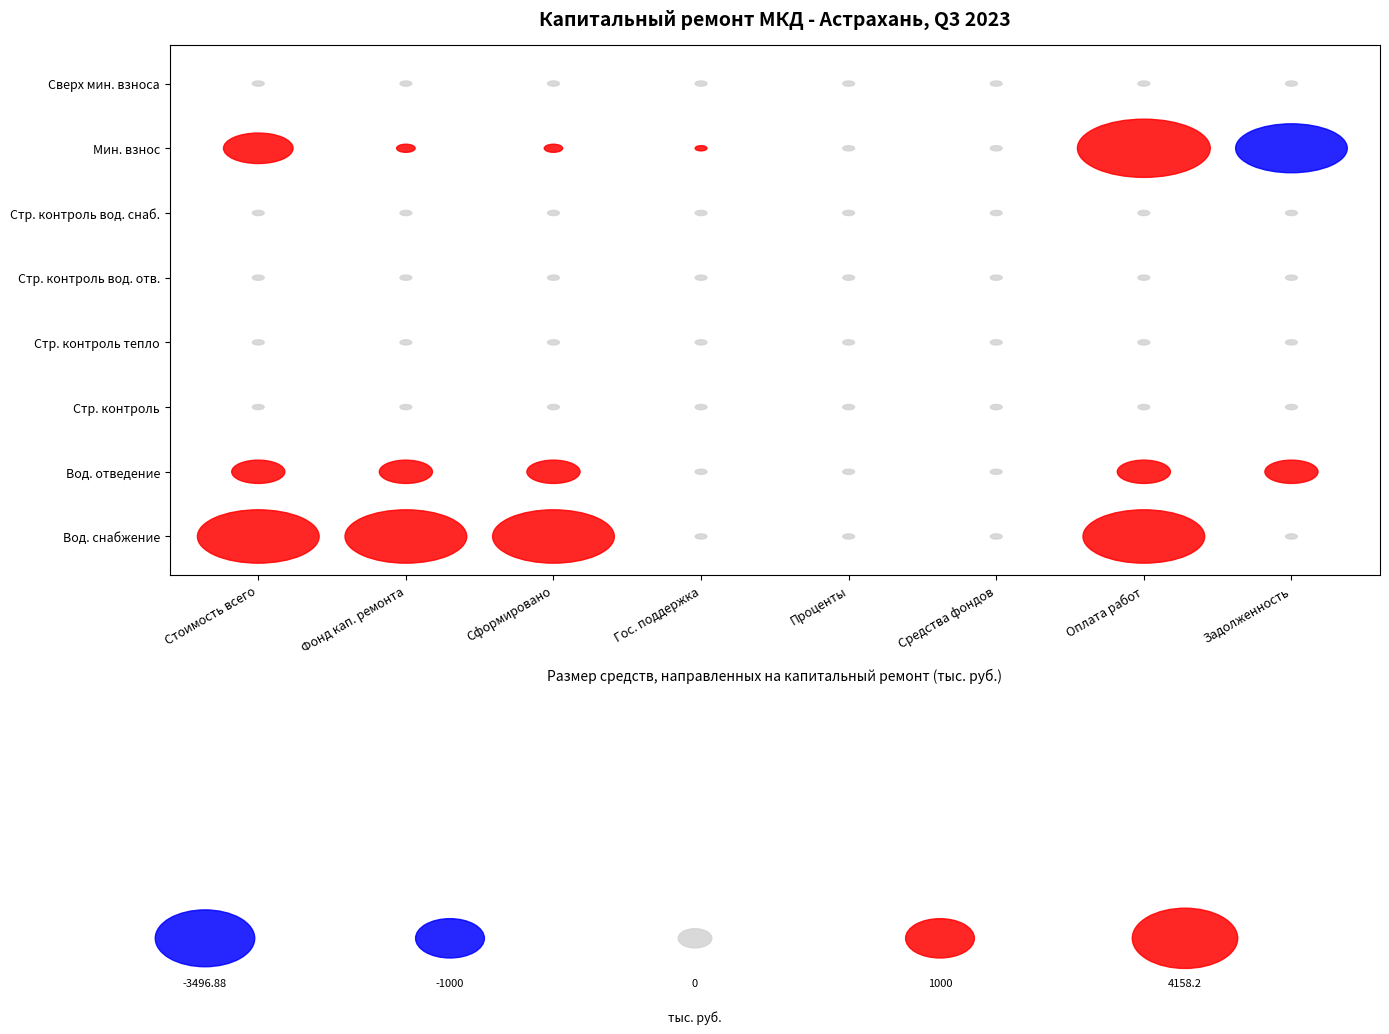

What is the difference between the за счет минимального взноса values at 0 and 3?

1356.3